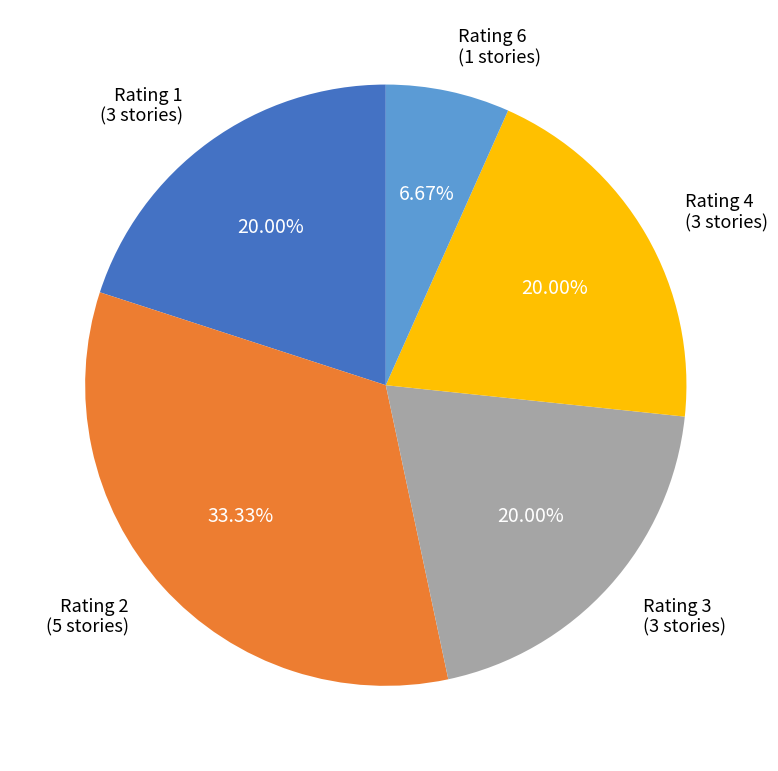

Which has a higher value, Rating 4 or Rating 6?

Rating 4